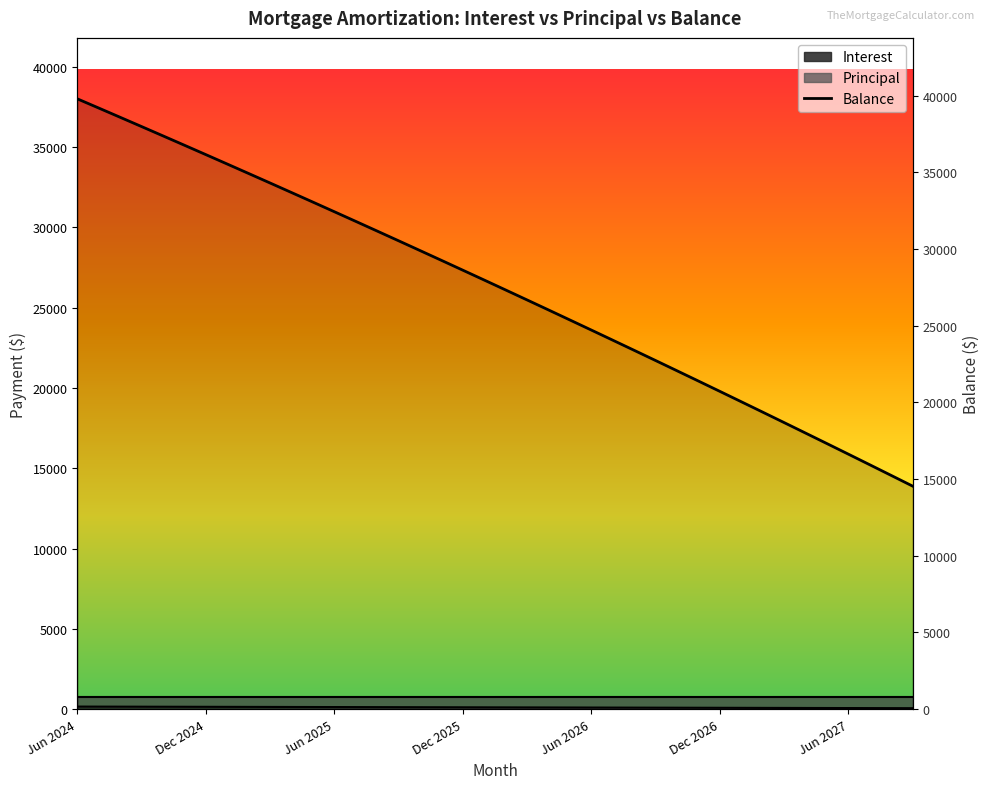

How many values are below 27978?

20